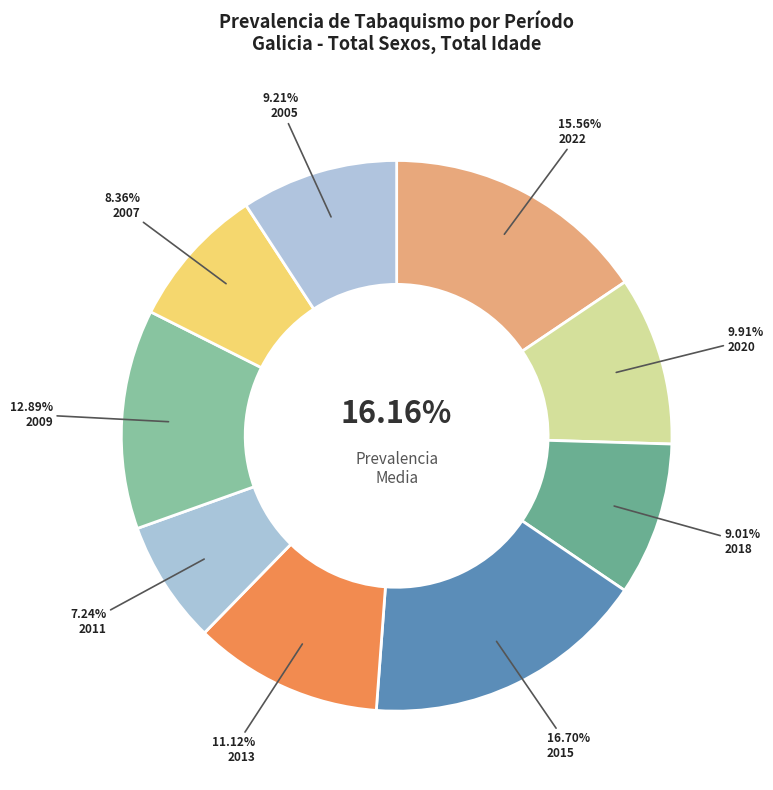

Which has a higher value, 2013 or 2007?

2013